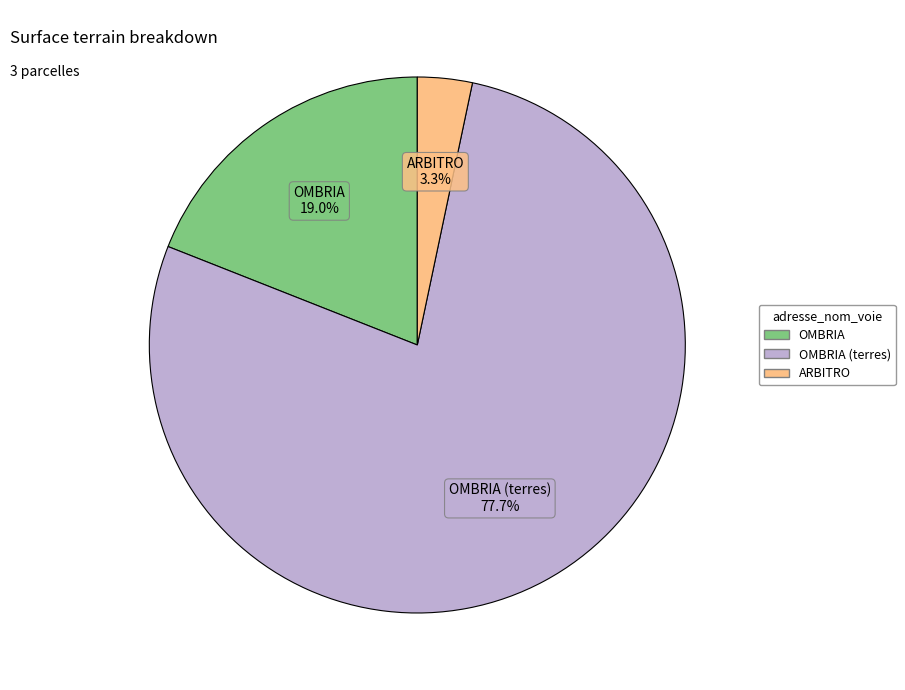

How many slices are in this pie chart?

3